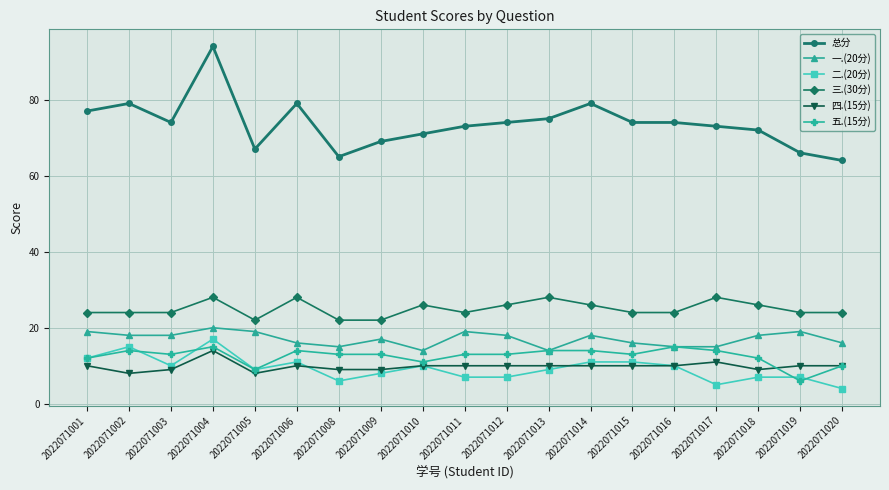

What is the total value across all series at 2022071002?

158